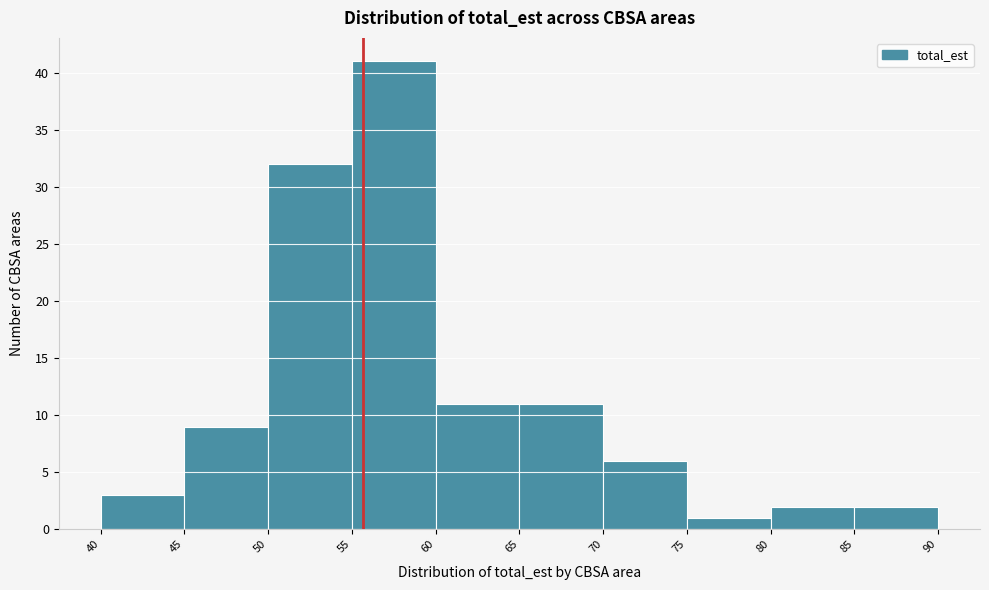

Reading left to right, list every bar in this chart as the range it spans on the x-axis followed by its height. The values are not printed on the chart, so give them approximately, as read against the axis.

40 to 45: 3
45 to 50: 9
50 to 55: 32
55 to 60: 41
60 to 65: 11
65 to 70: 11
70 to 75: 6
75 to 80: 1
80 to 85: 2
85 to 90: 2